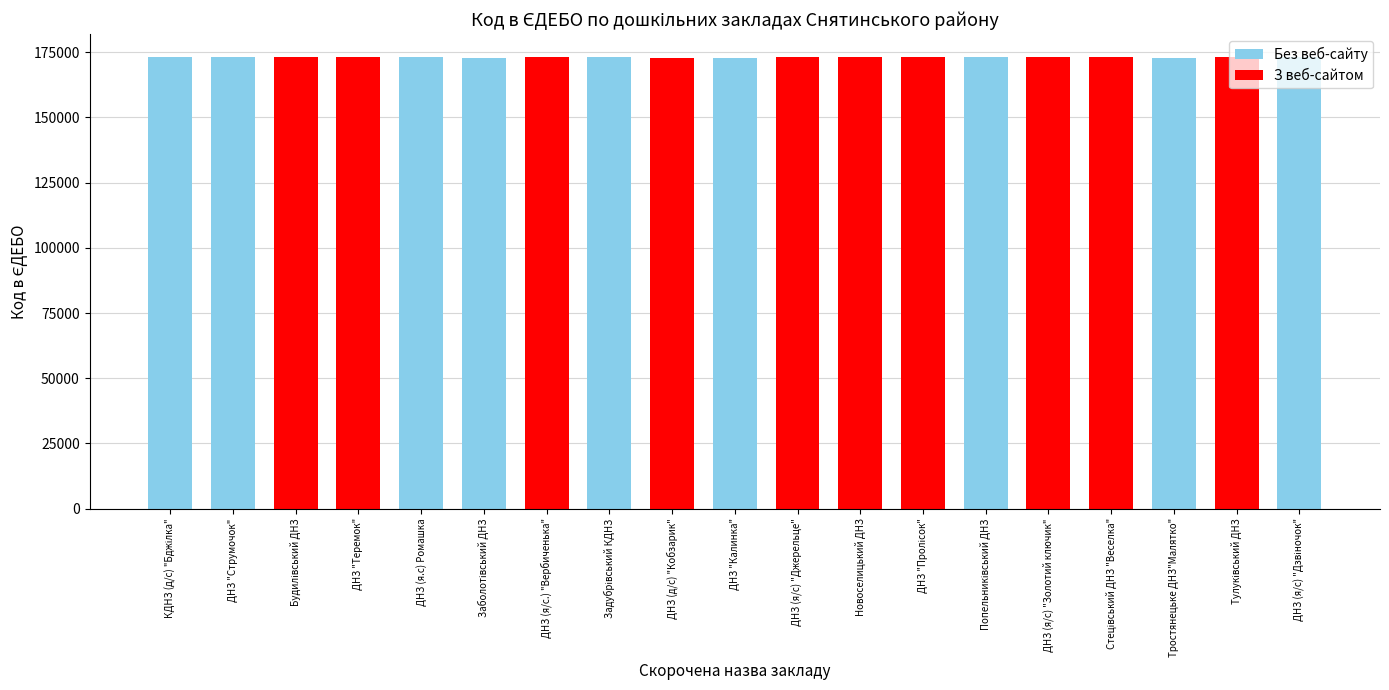

Reading left to right, transcribe all the data shown in this chart.

173252	173253	173254	173255	173256	172739	173257	173258	172741	172740	173259	173260	173261	173262	173251	173263	172742	173264	173265